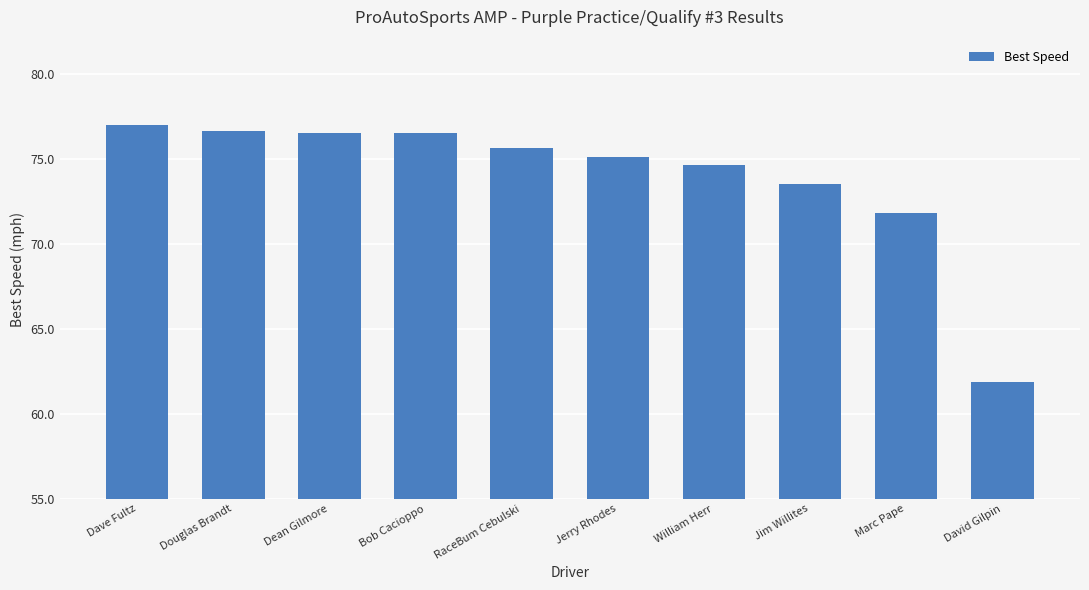

Which has a higher value, RaceBum Cebulski or Bob Cacioppo?

Bob Cacioppo